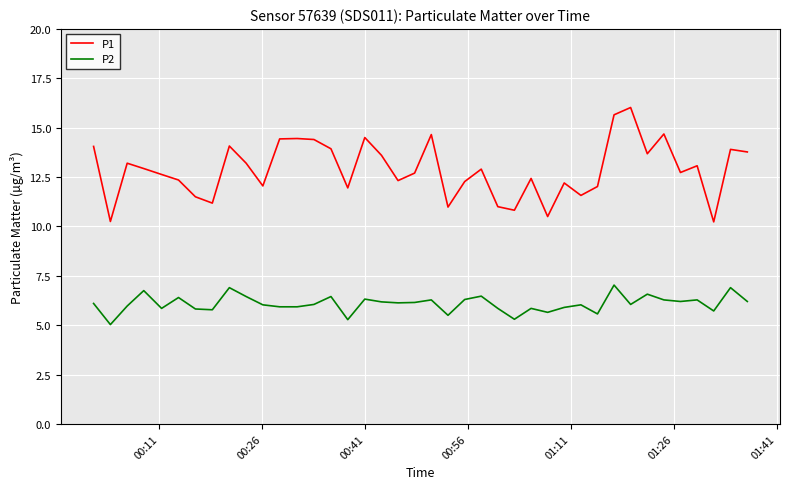

Does the chart display data point markers on the line(s)?

No